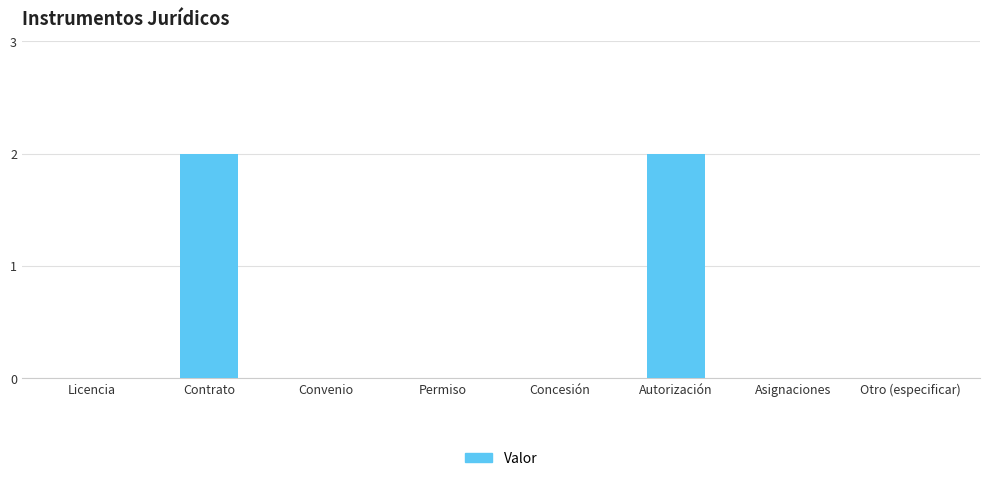

Are the bars horizontal?

No